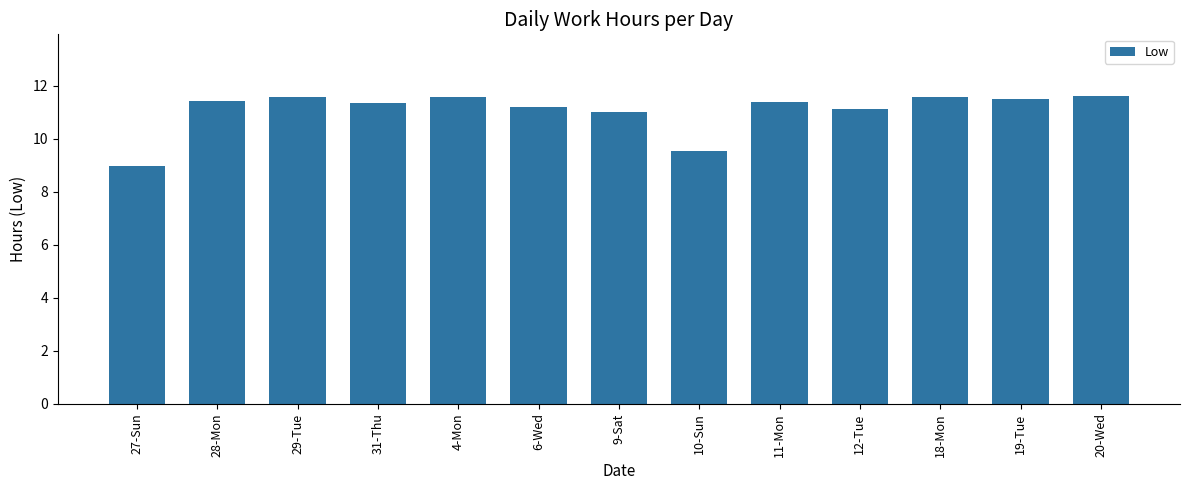

How many distinct data groups are displayed?

1